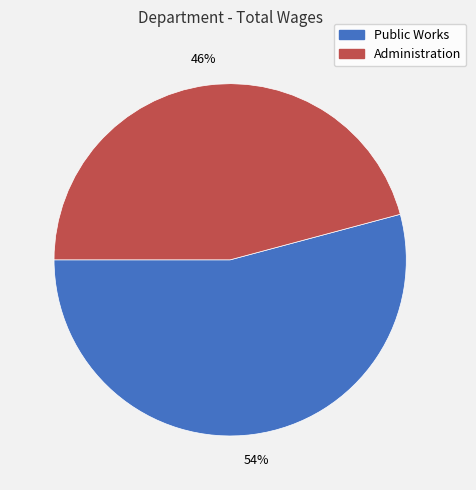

To the nearest percent, what is the average slice percentage?

50%